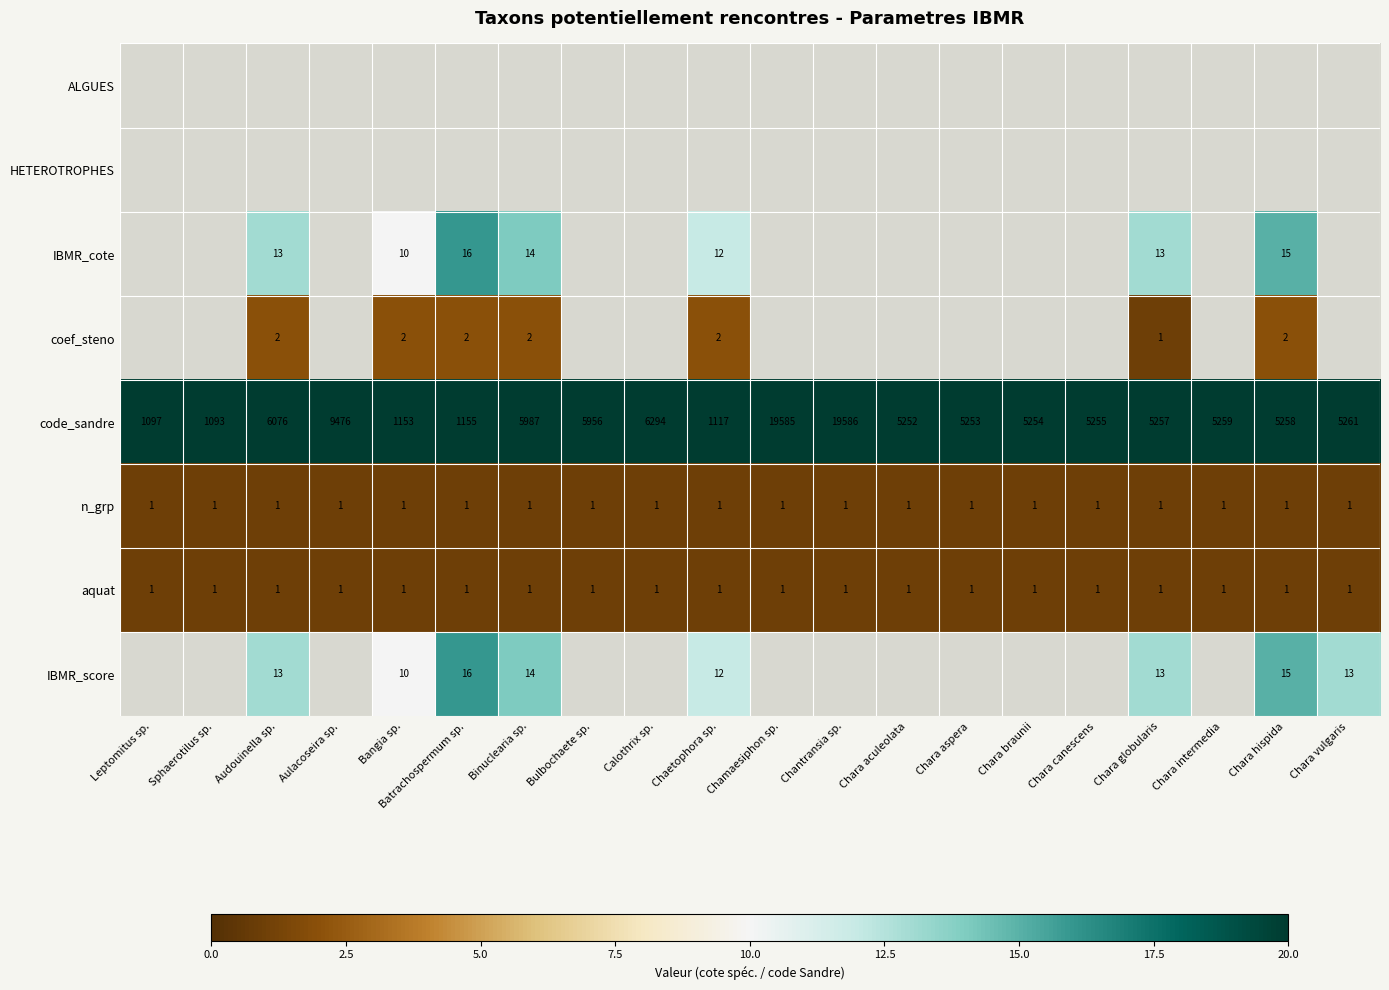

Is it true that IBMR_score equals 19.4 at Chara vulgaris?

False